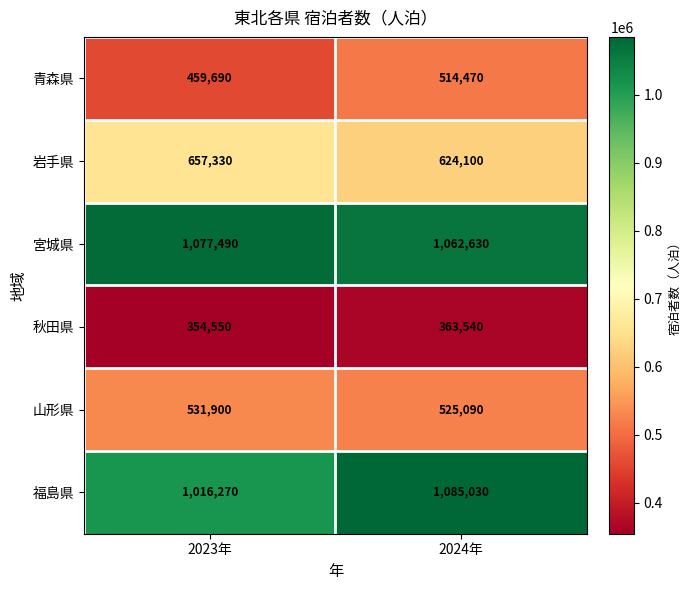

Between 2023年 and 2024年, which series saw the biggest shift?

福島県